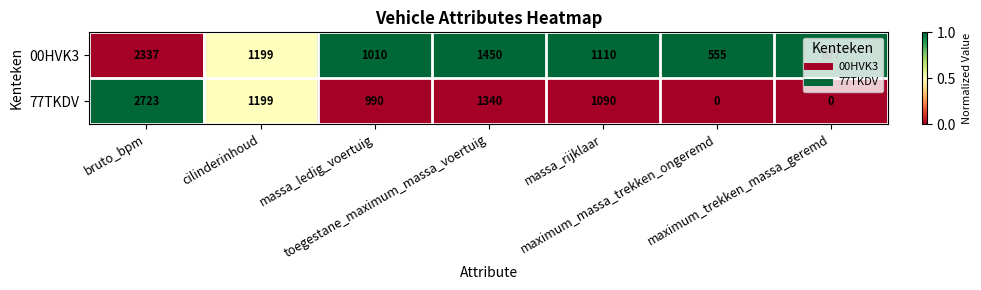

What is the maximum value shown in the chart?

2723